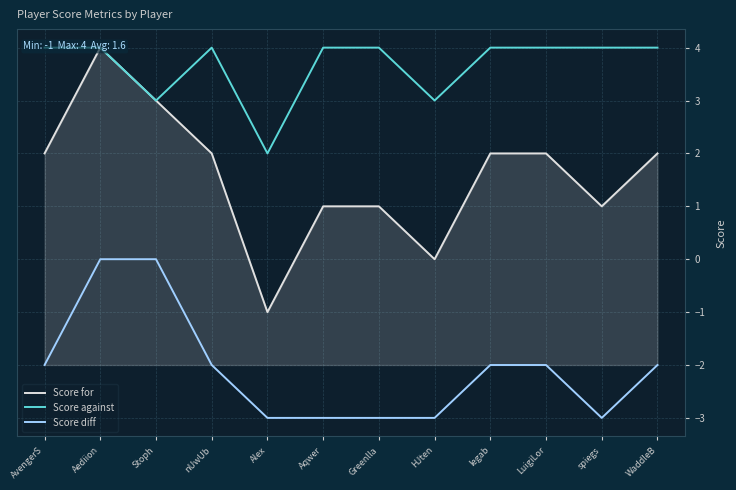

What are all the series names shown in the legend?

Score for, Score against, Score diff